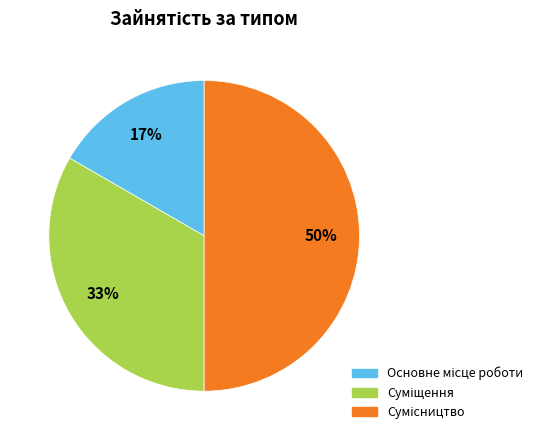

To the nearest percent, what is the difference between the largest and smallest slice percentages?

33%